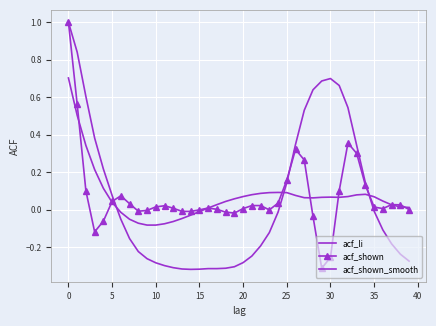

Which series has the largest total across all categories?

acf_shown_smooth